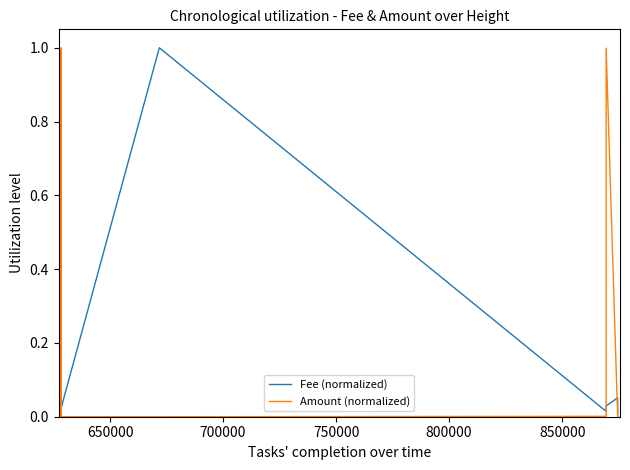

True or false: Fee (normalized) and Amount (normalized) intersect in this chart.

True